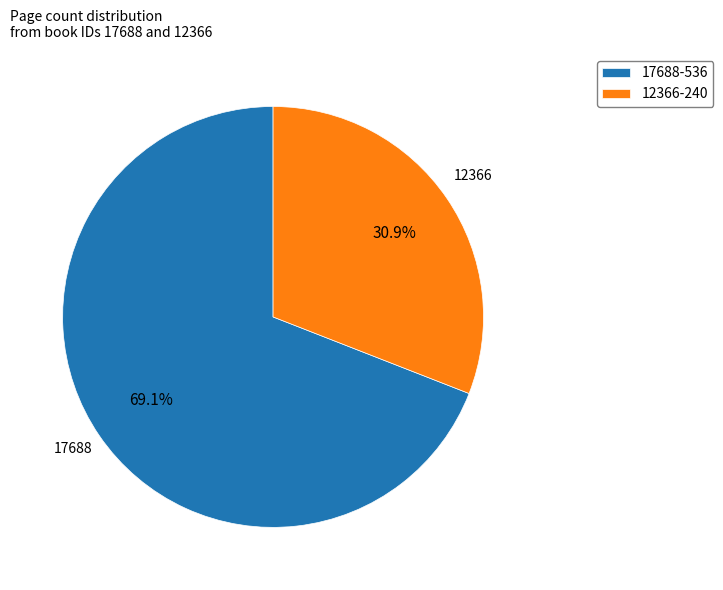

Is it true that 17688 is 78% of the pie?

False